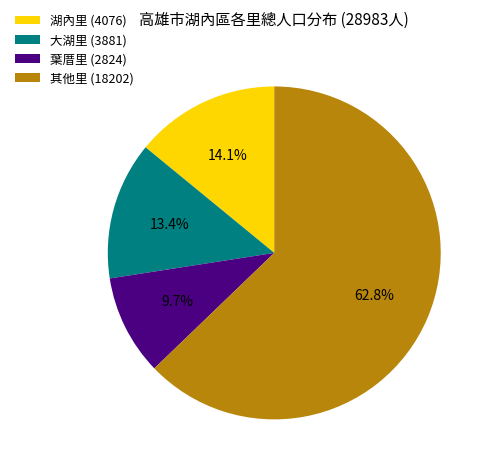

Which slice represents more than half of the pie?

其他里 (18202)